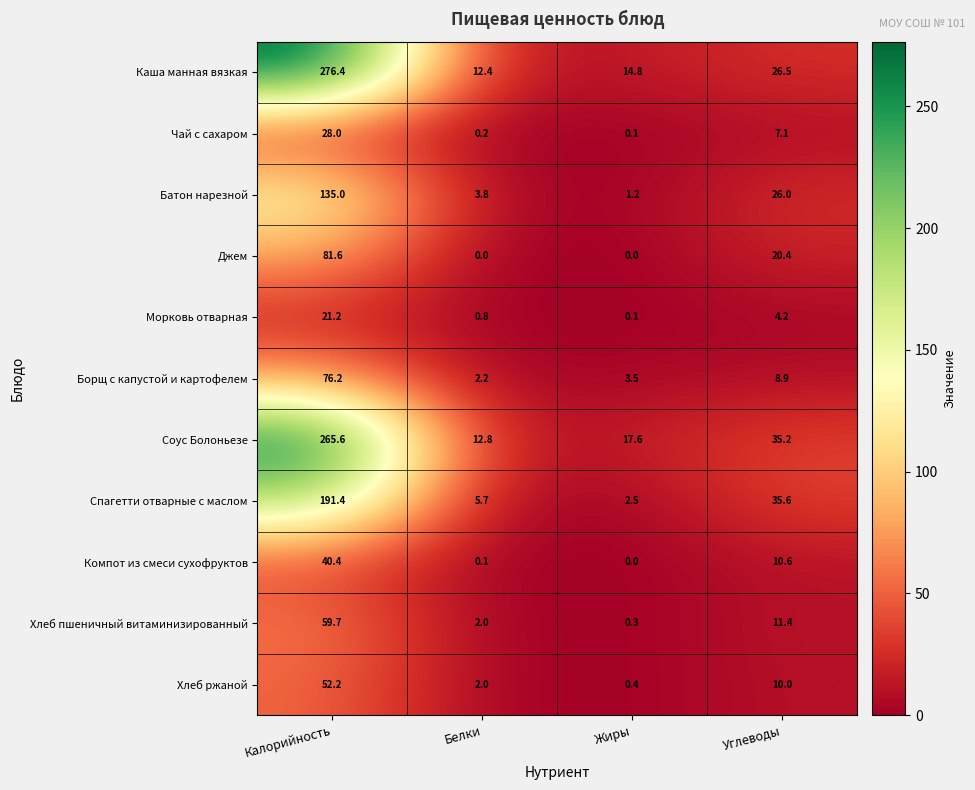

What is the sum of all Каша манная вязкая values?

330.1